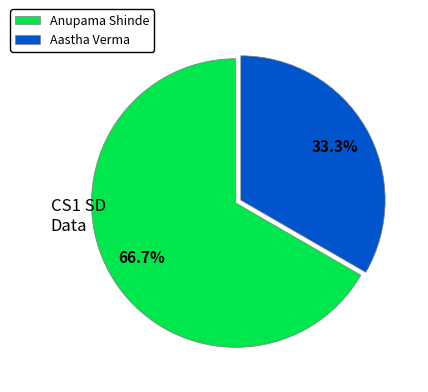

The Anupama Shinde slice represents 54% of the pie. True or false?

False